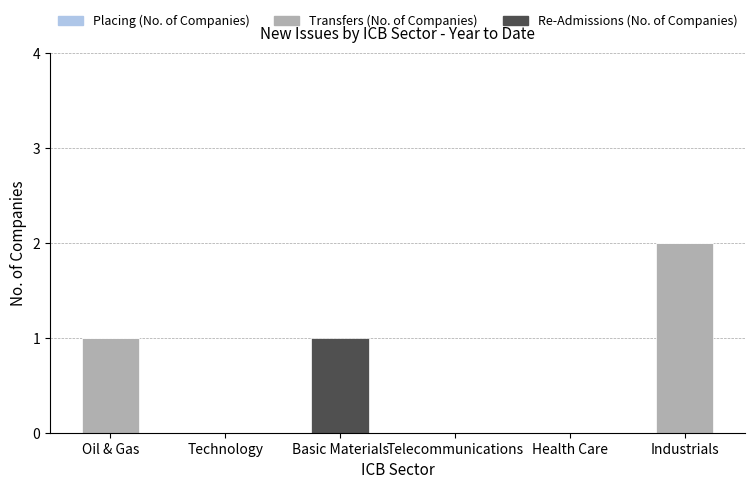

At which label does Transfers (No. of Companies) reach its peak?

Industrials